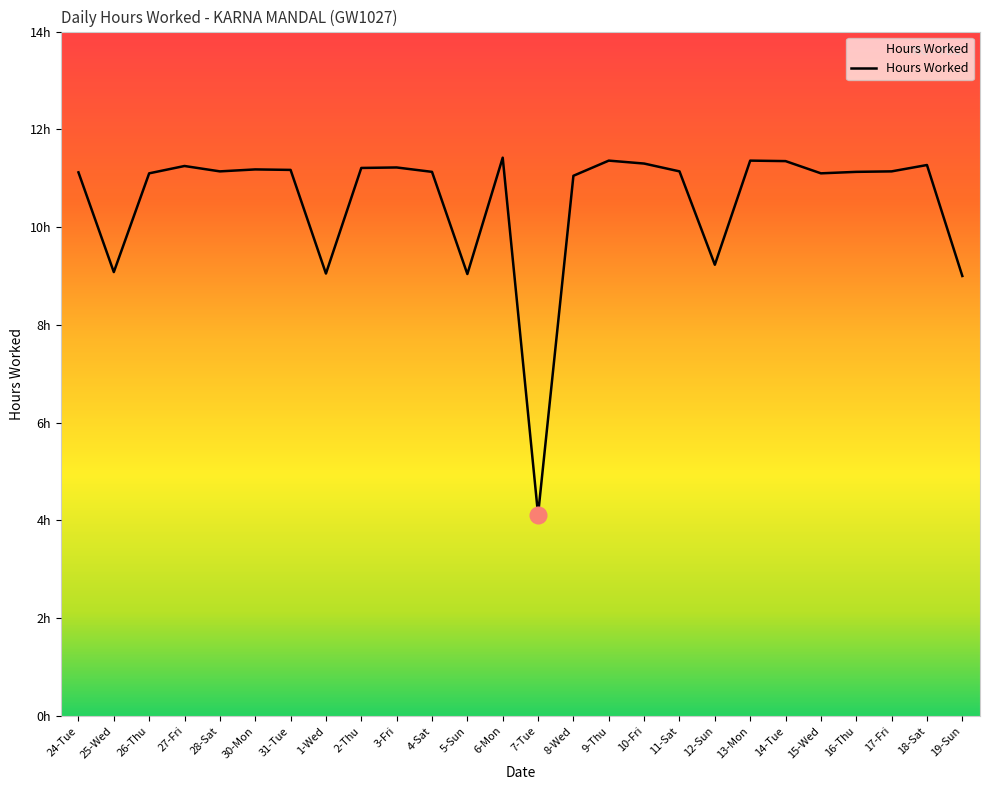

Does the chart display data point markers on the line(s)?

No